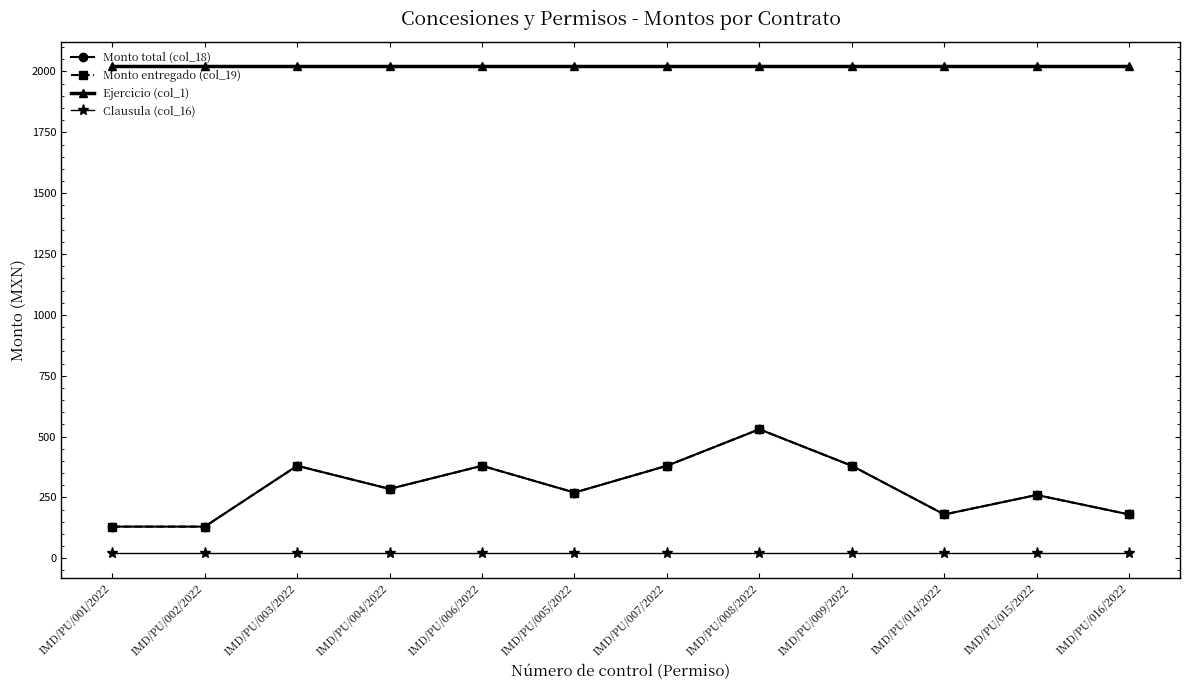

At which category is the sum across all series the highest?

IMD/PU/008/2022